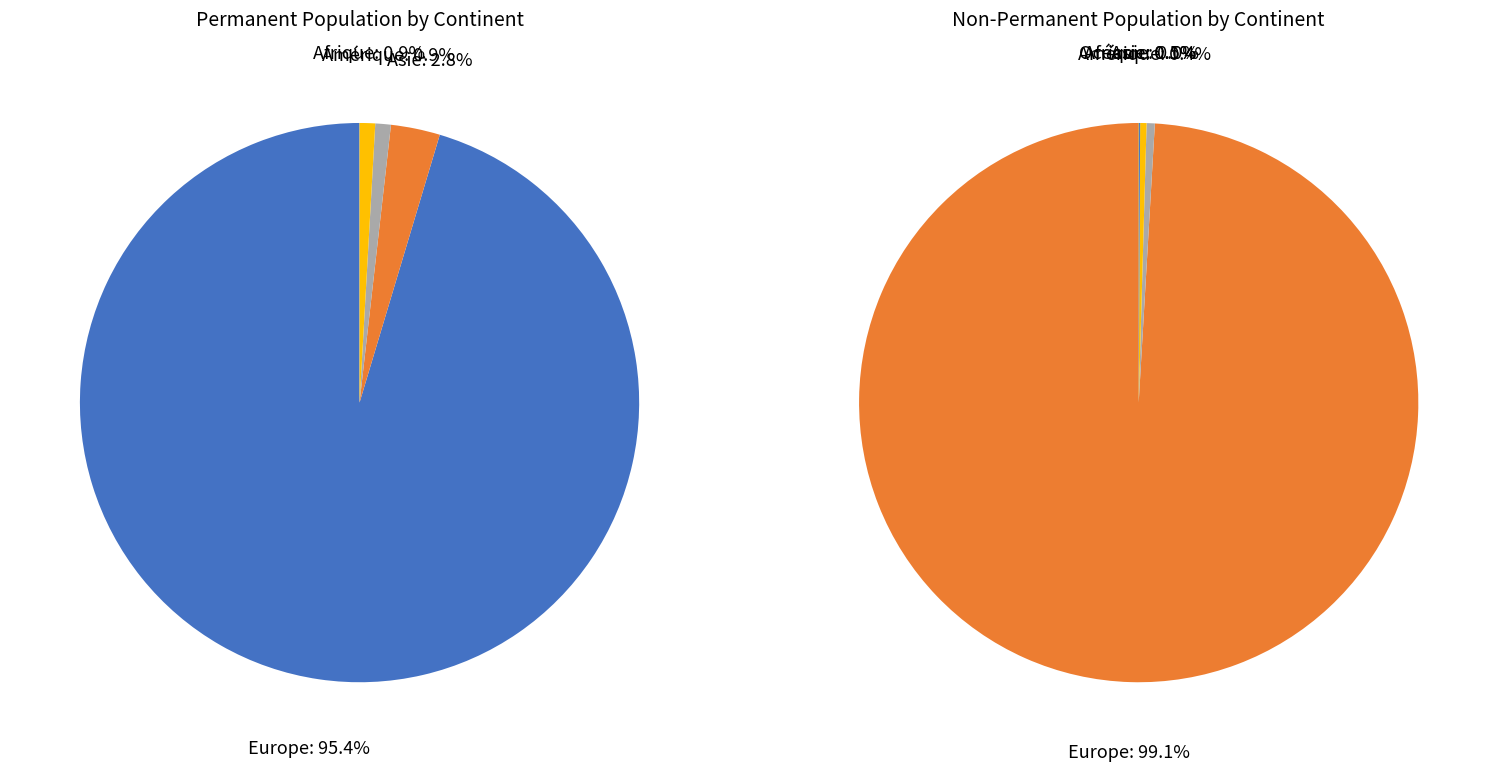

How many slices are in this pie chart?

5